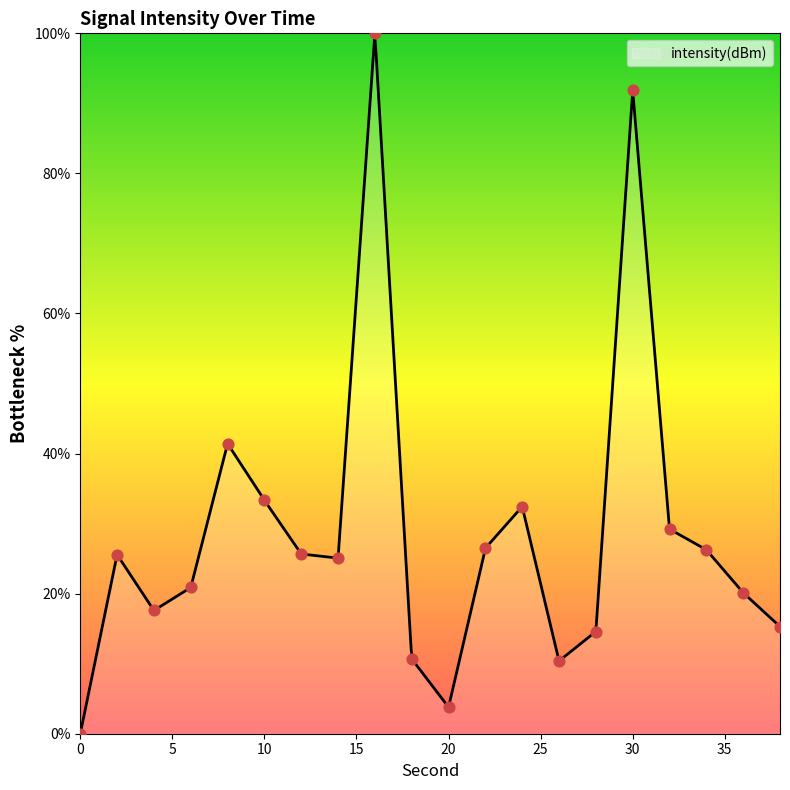

What is the change in value from 12 to 24?

+6.8